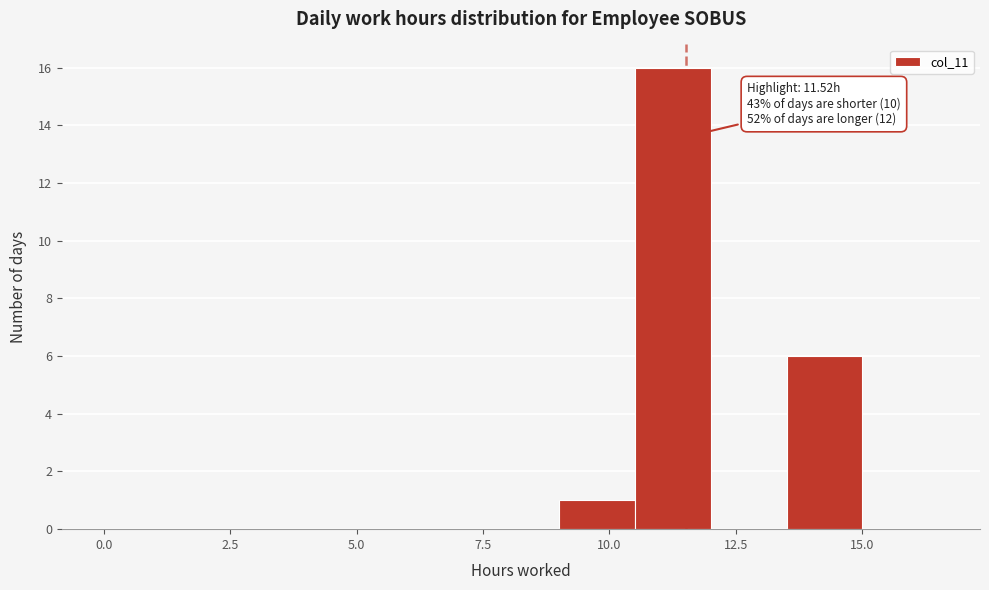

Around what value on the x-axis is the tallest bar? Give the approximate position of its centre, as read against the axis.

11.5